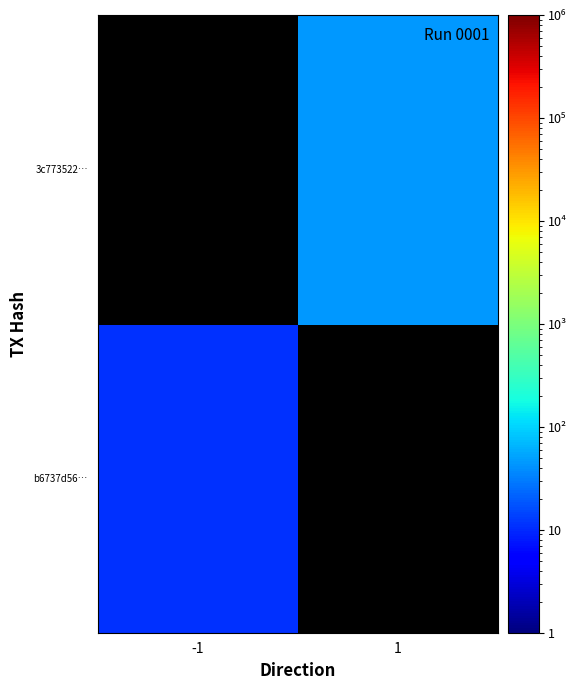

The value of b6737d56… at -1 is 11.0. True or false?

True